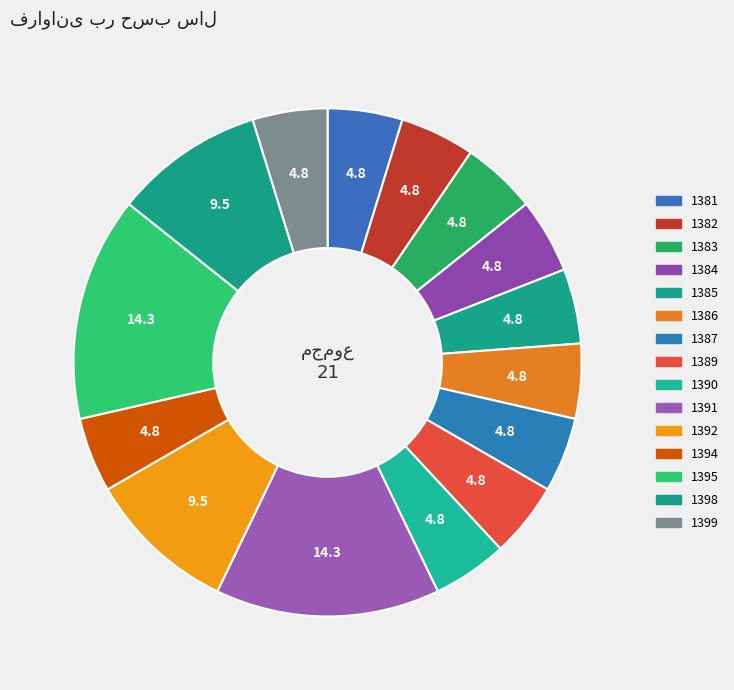

Does any single category account for the majority?

No